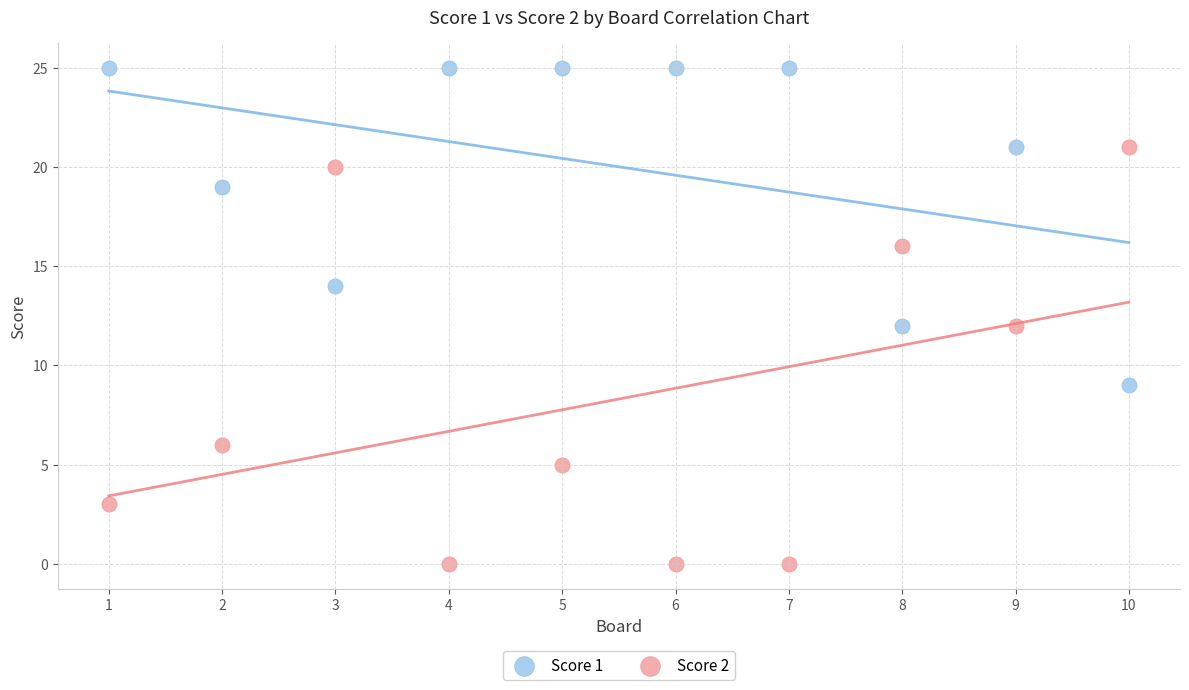

Which series reaches the maximum Y coordinate?

Score 1